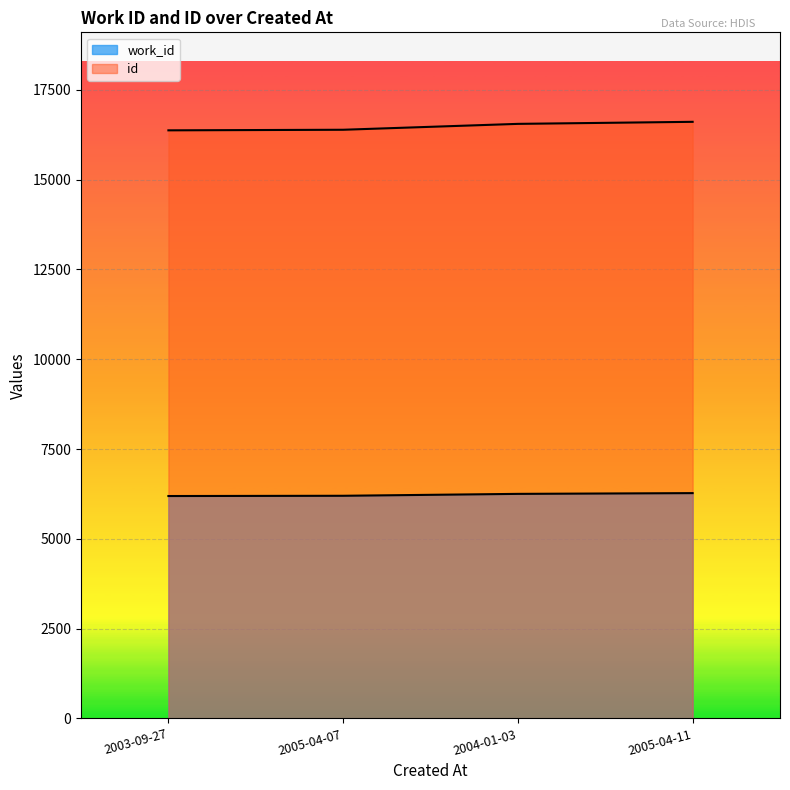

List the labels in order of work_id value, smallest first.

2003-09-27, 2005-04-07, 2004-01-03, 2005-04-11